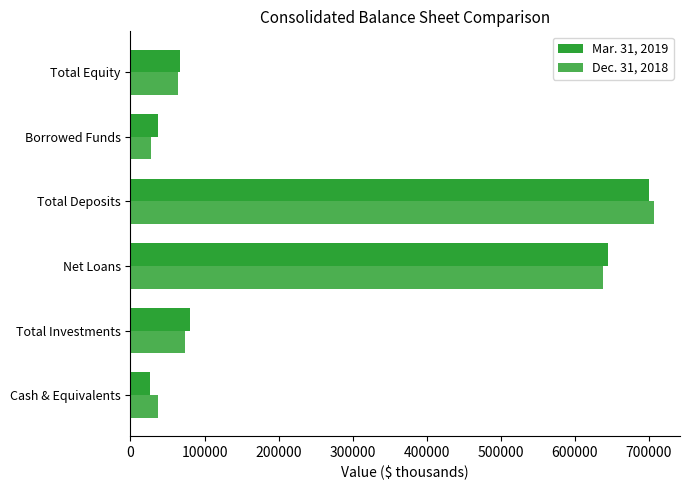

Is the value of Mar. 31, 2019 at Borrowed Funds greater than the value of Dec. 31, 2018 at Total Investments?

No